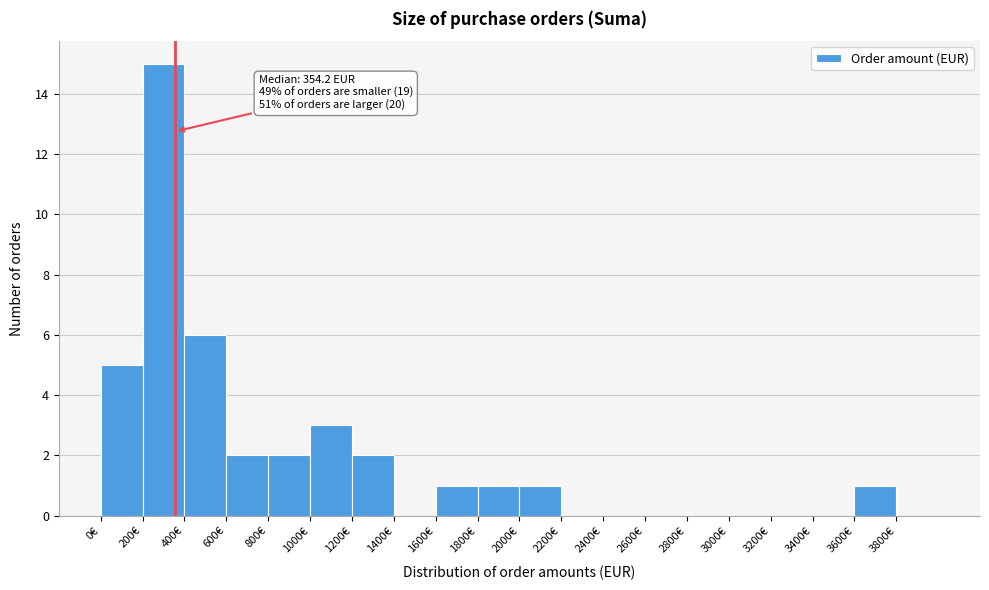

Over which range of the x-axis is the bar tallest?

200 to 400